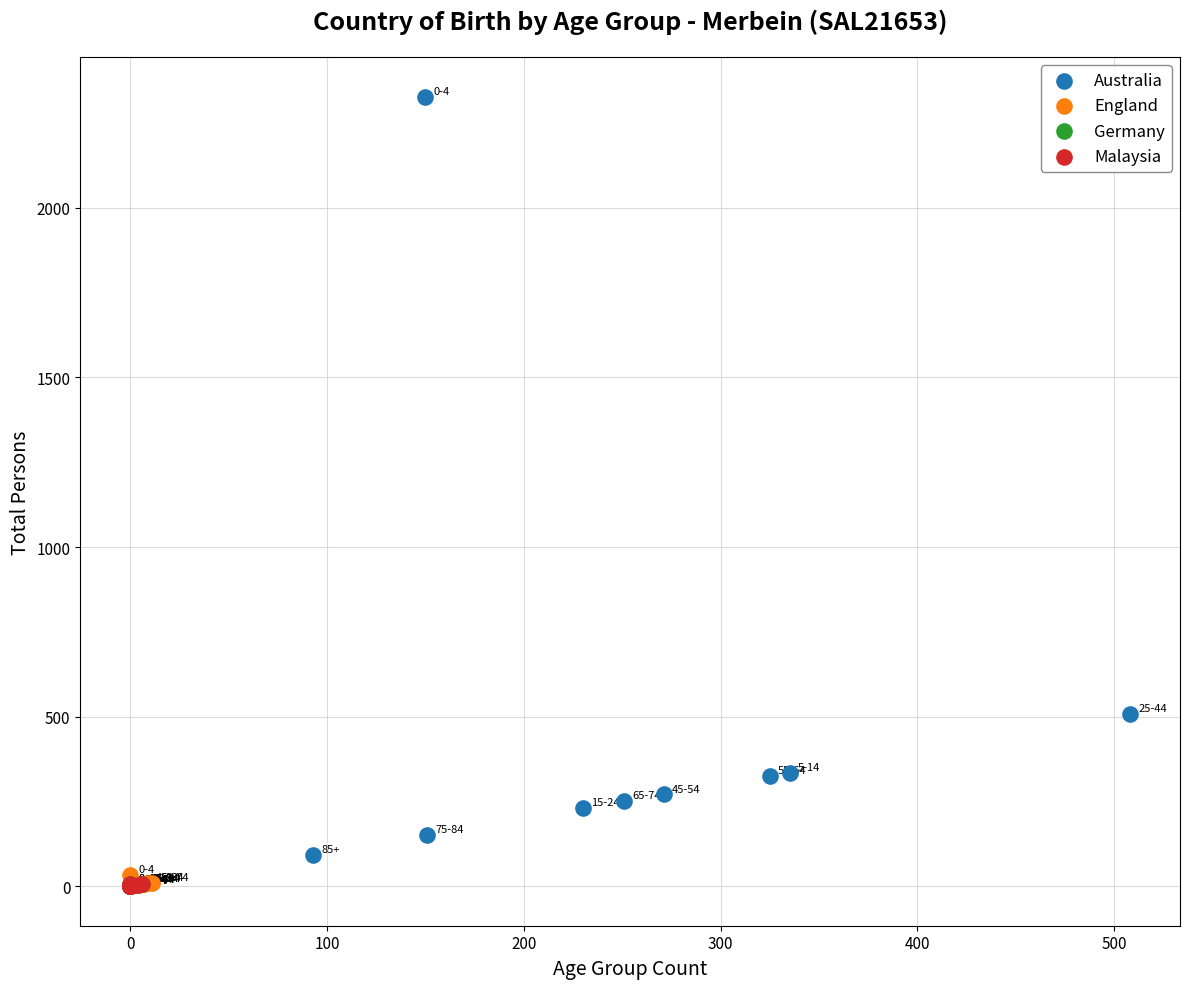

What are all the series names shown in the legend?

Australia, England, Germany, Malaysia